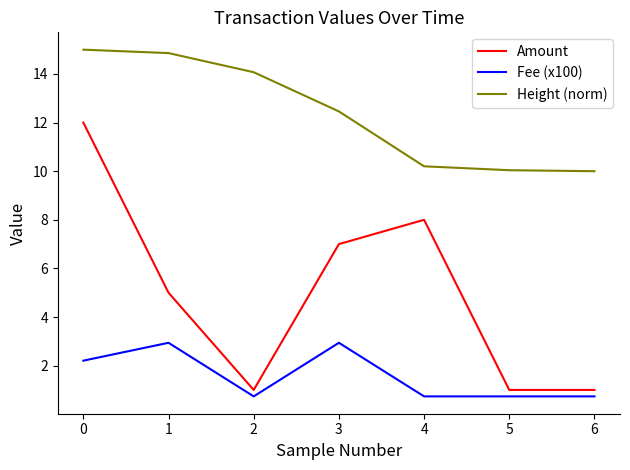

Which series changed the most between 3 and 6?

Amount